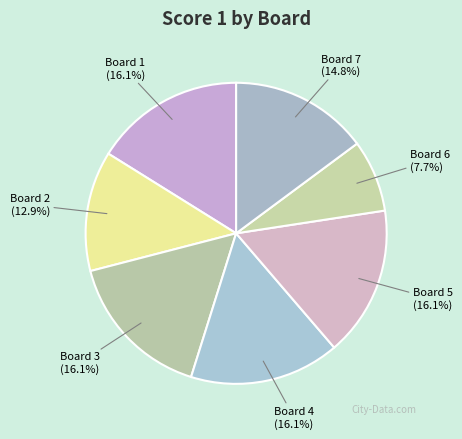

Combined, do Board 5 and Board 4 account for over 50%?

No